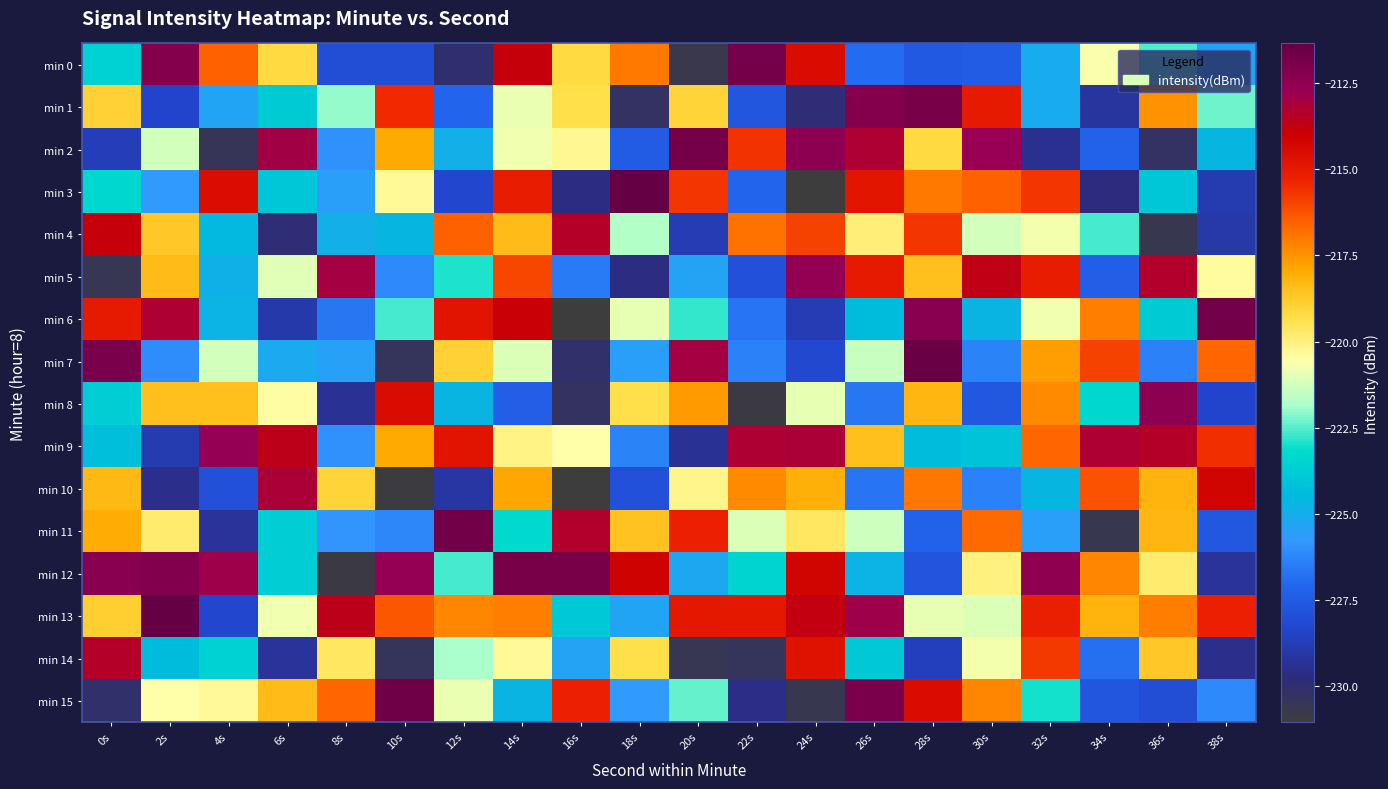

Which series has the largest total across all categories?

min 13